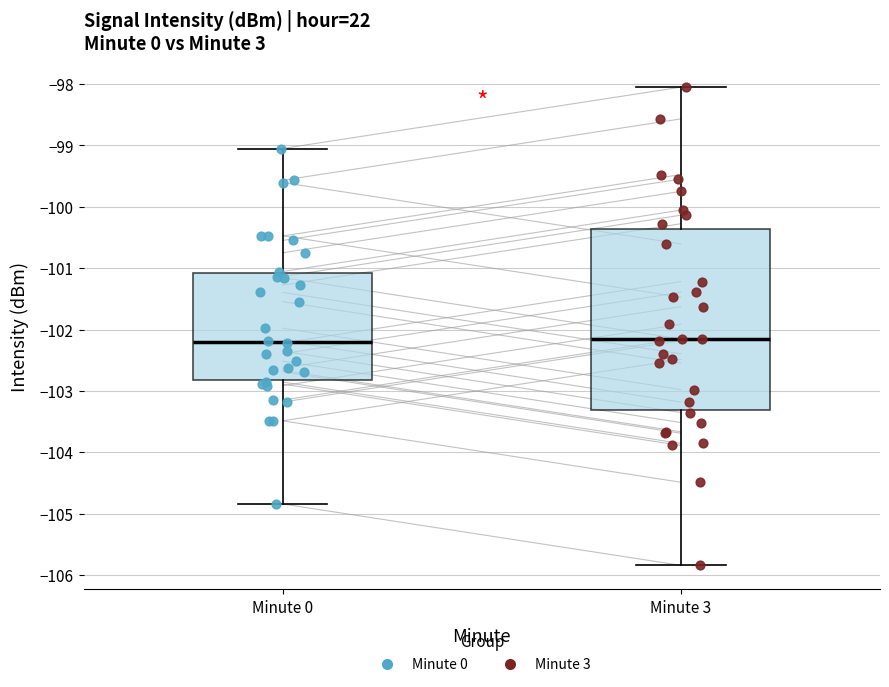

Reading left to right, read every box against the y-axis: the position of its median line, the range the box covers, and the ends of its whiskers. The values are not printed on the chart, so give them approximately, as read against the axis.

Minute 0: median -102.2, box -102.8 to -101.1, whiskers -104.8 to -99.1
Minute 3: median -102.2, box -103.3 to -100.4, whiskers -105.8 to -98.1